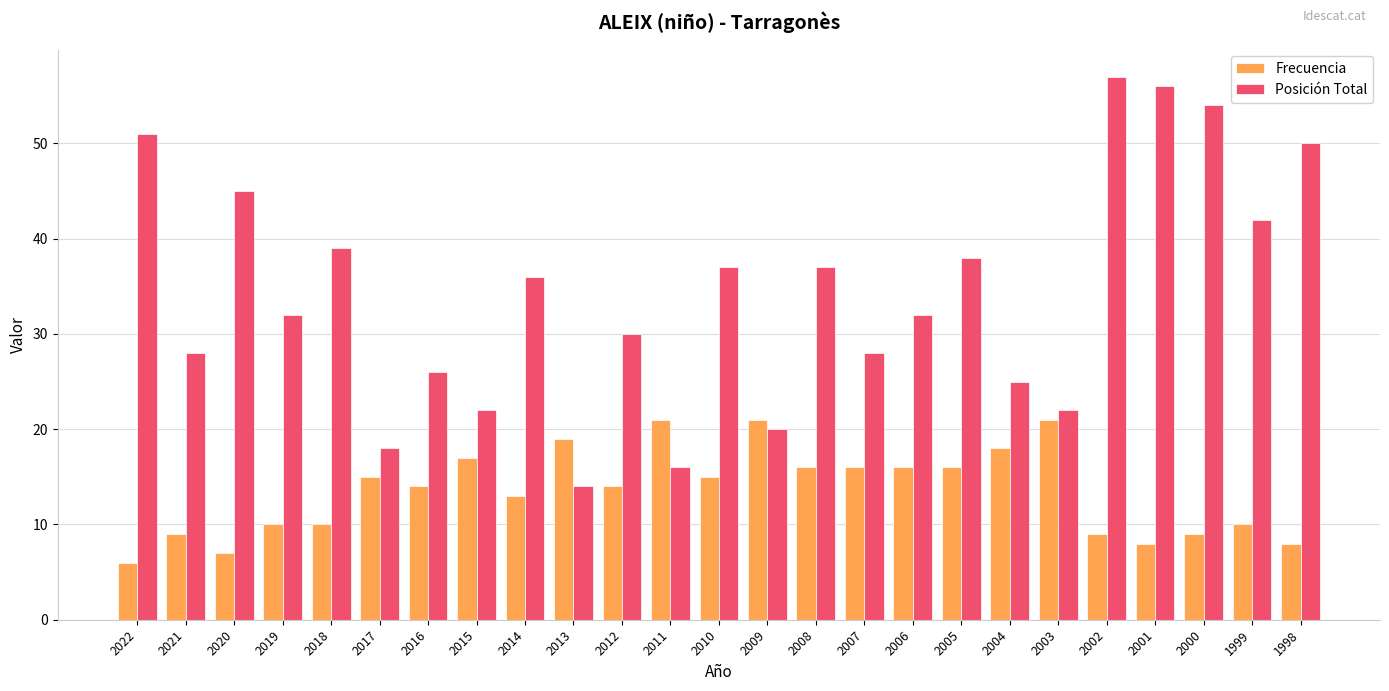

What is the sum of the Posición Total values at 2018 and 2005?

77